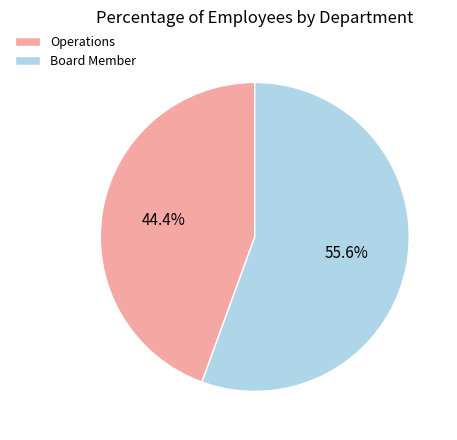

What percentage do Board Member and Operations together represent?

100.0%